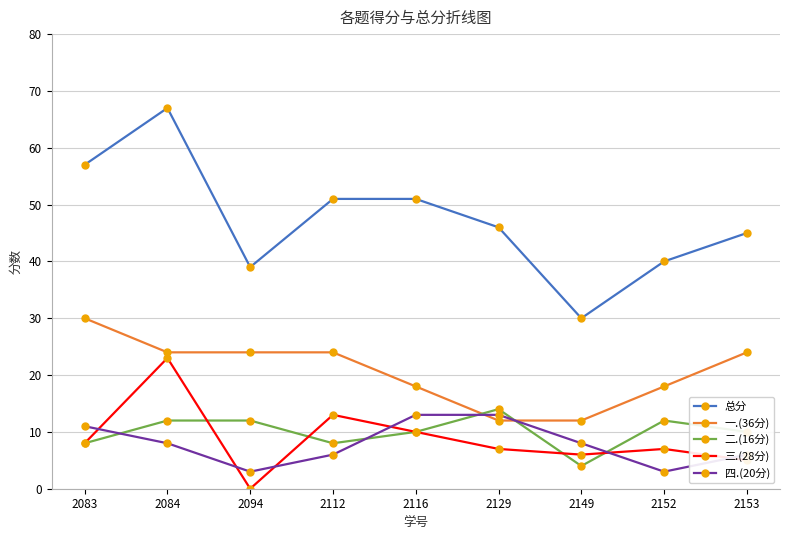

Which series changed the most between 2094 and 2153?

总分